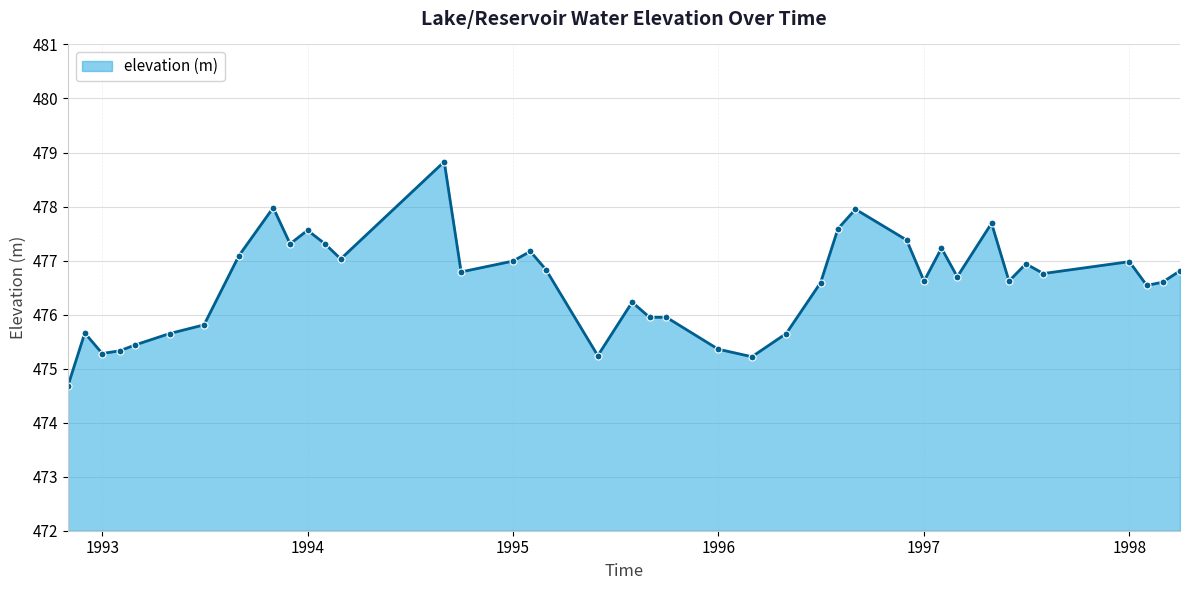

What is the difference between the second highest and second lowest values?

2.8